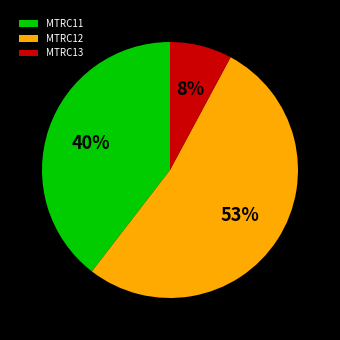

Is the sum of MTRC13 and MTRC12 greater than half?

Yes